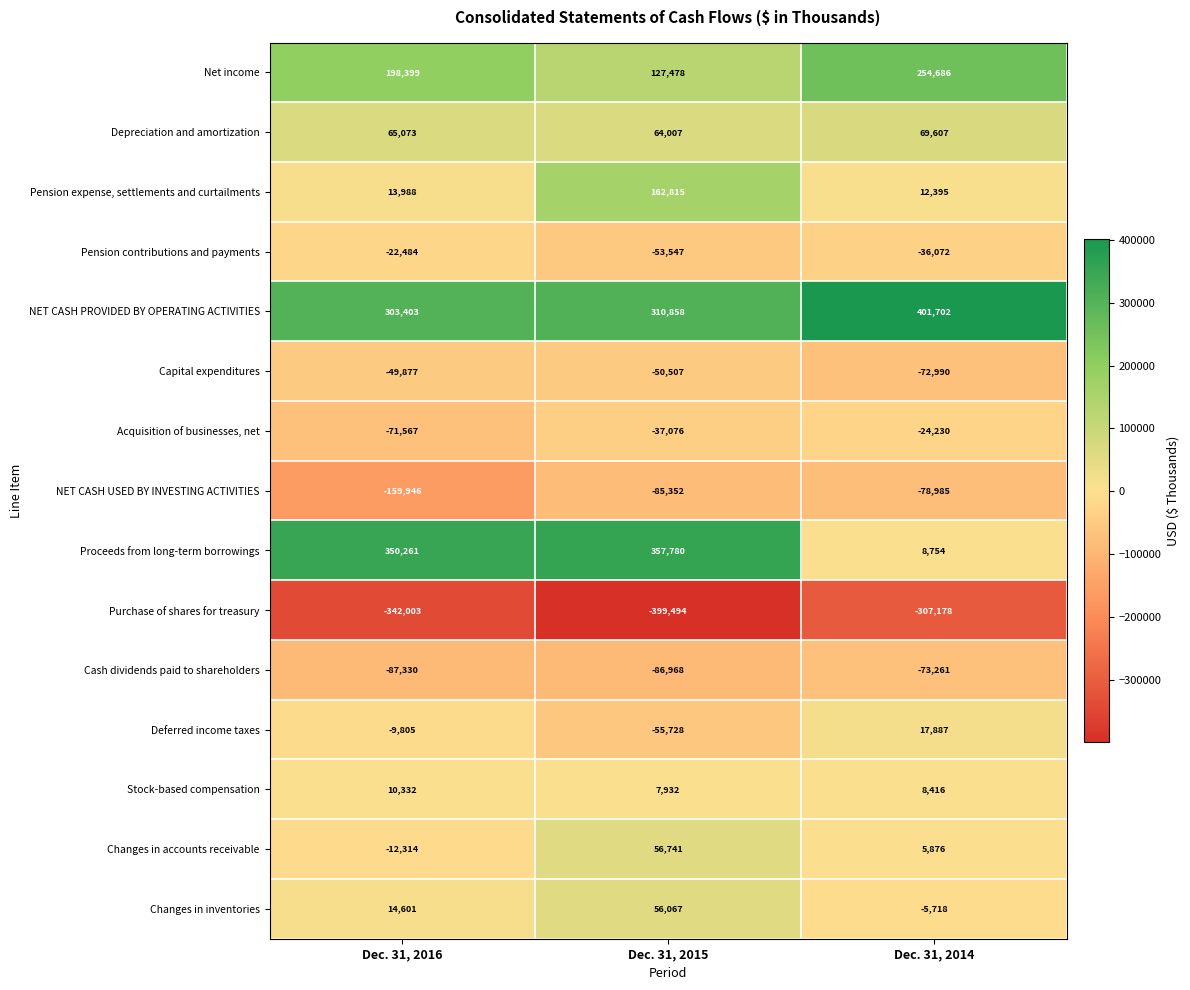

Which series has the largest total across all categories?

NET CASH PROVIDED BY OPERATING ACTIVITIES